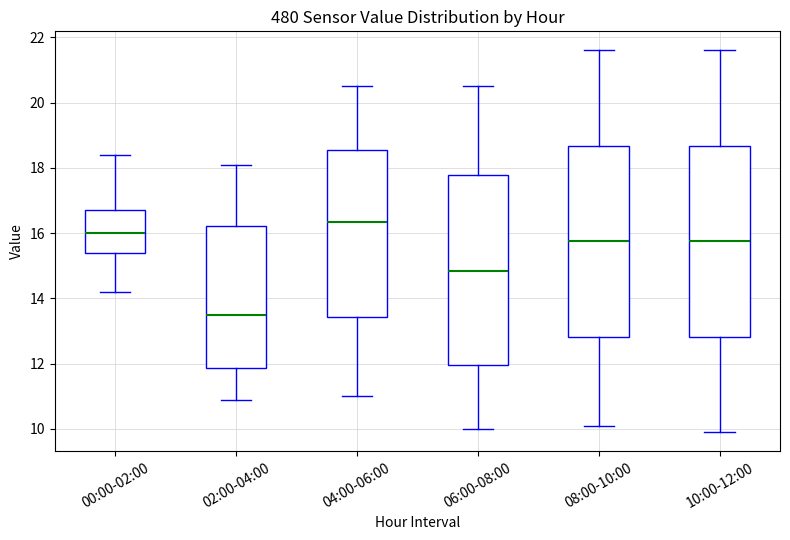

Where is the lower edge of the box for 00:00-02:00 on the y-axis? The values are not printed on the chart, so give them approximately, as read against the axis.

15.4